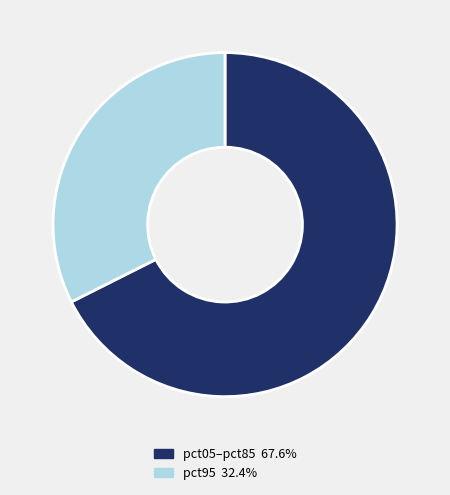

Combined, do pct95 32.4% and pct05–pct85 67.6% account for over 50%?

Yes